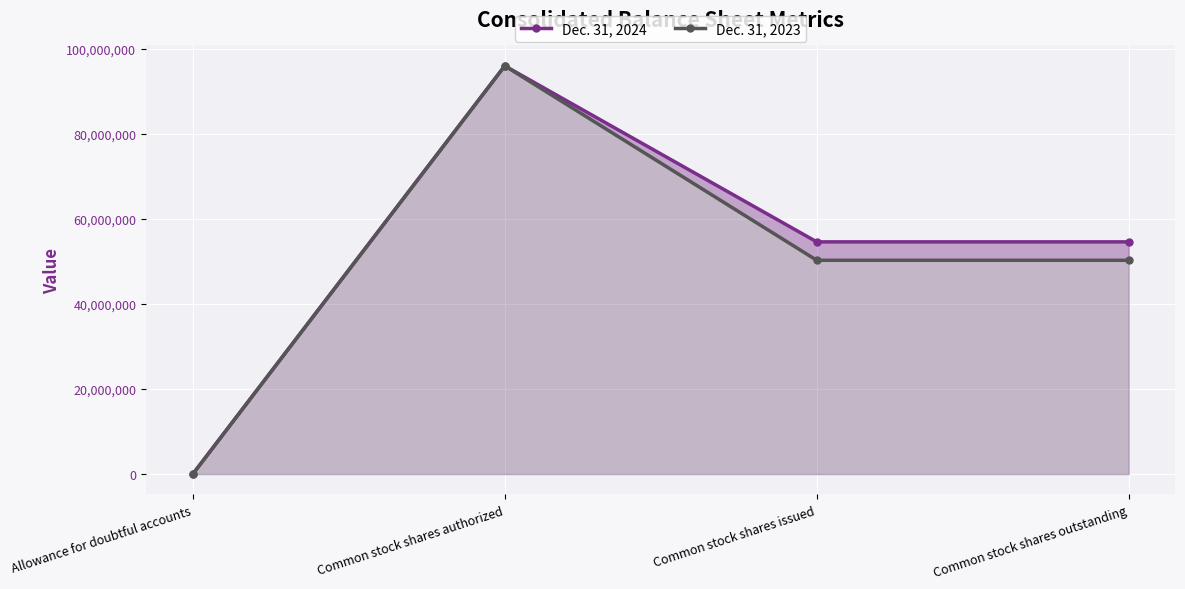

What is the label of the 3rd point from the right?

Common stock shares authorized